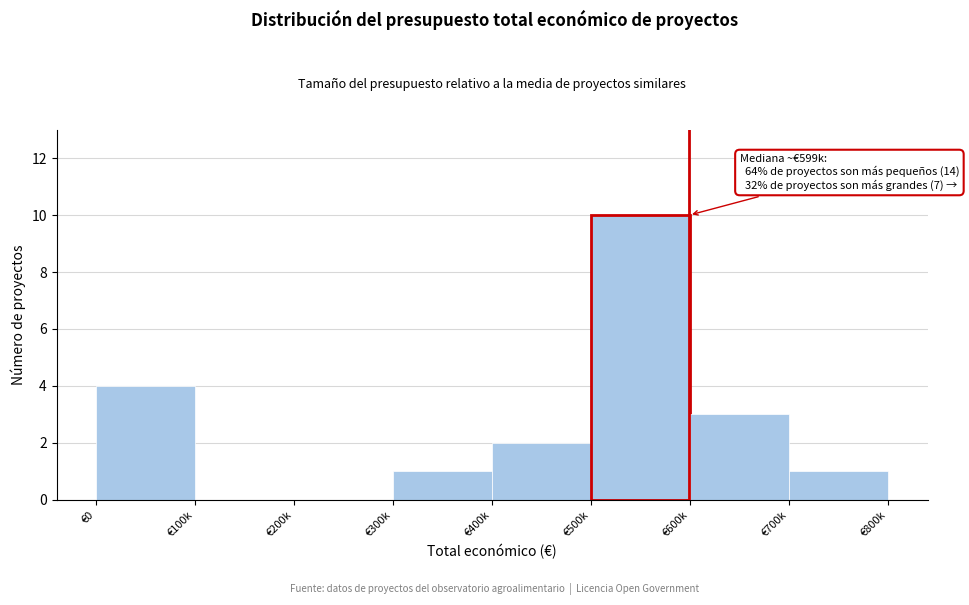

Reading left to right, list all the values displayed in this chart.

€0=4	€100k=0	€200k=0	€300k=1	€400k=2	€500k=10	€600k=3	€700k=1